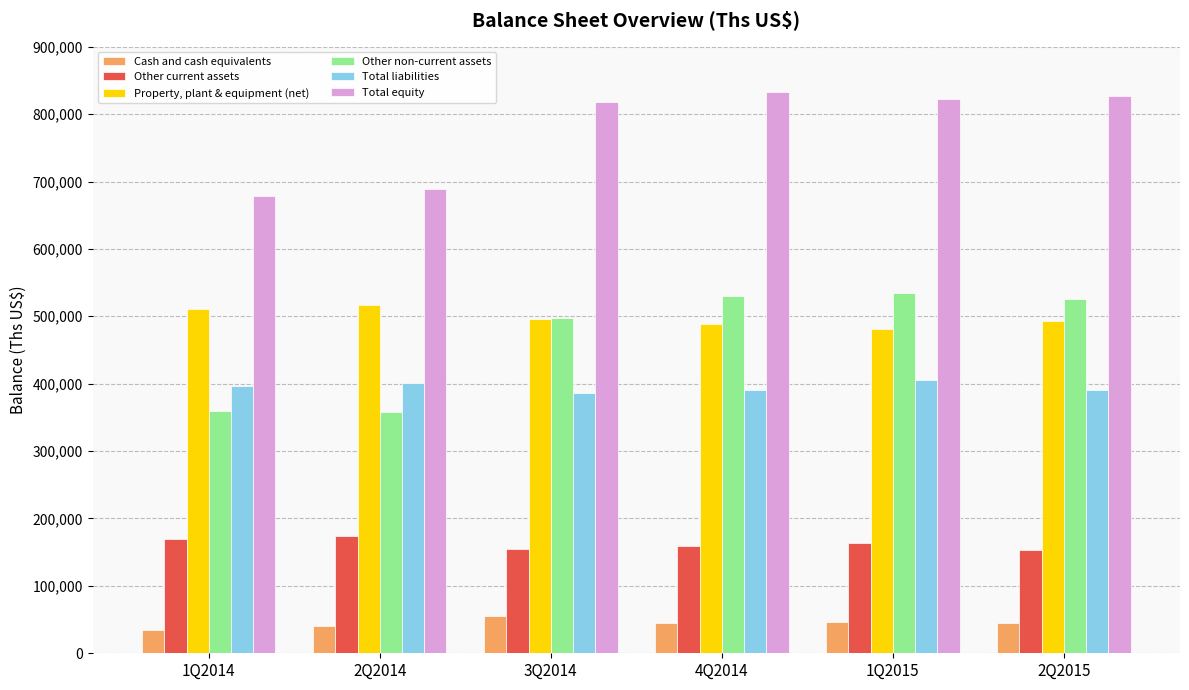

At how many categories does at least one series exceed 810568?

4